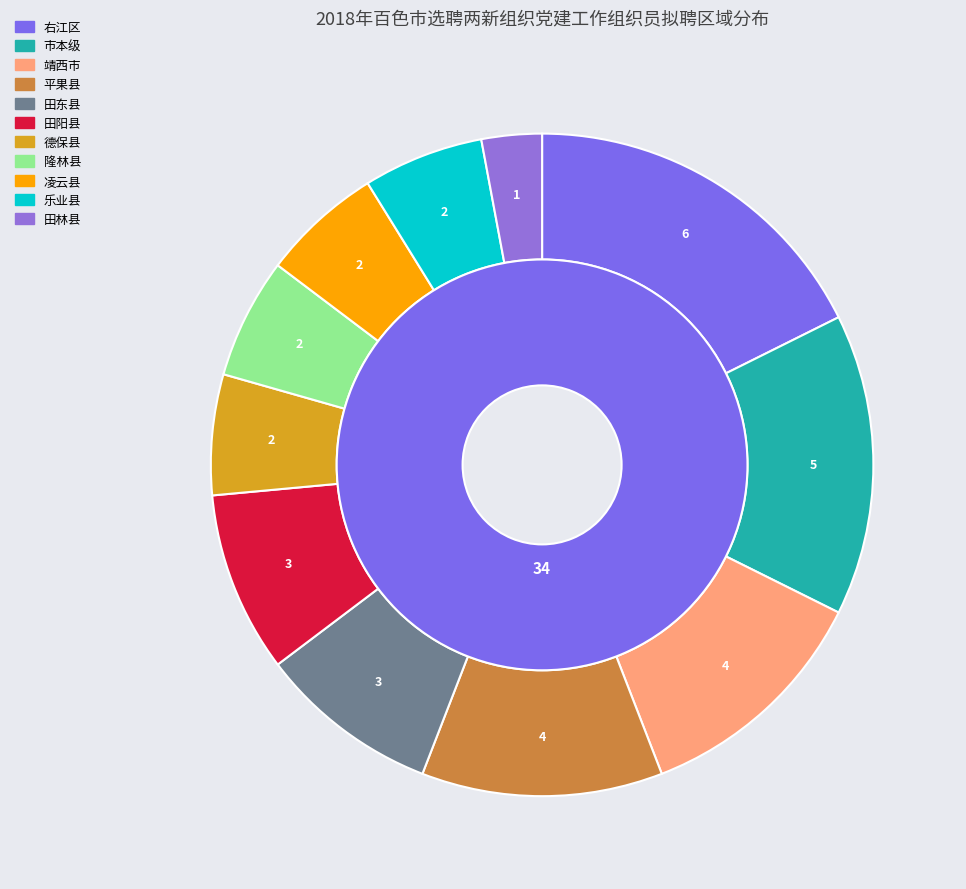

To the nearest percent, what is the difference between the 田林县 and 市本级 slice percentages?

12%